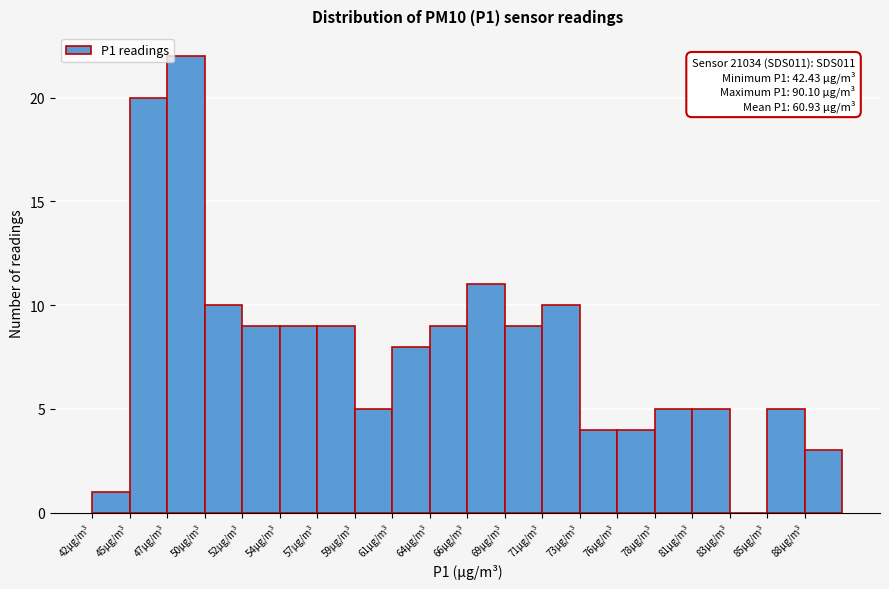

Over which range of the x-axis is the bar tallest?

47.0 to 49.5